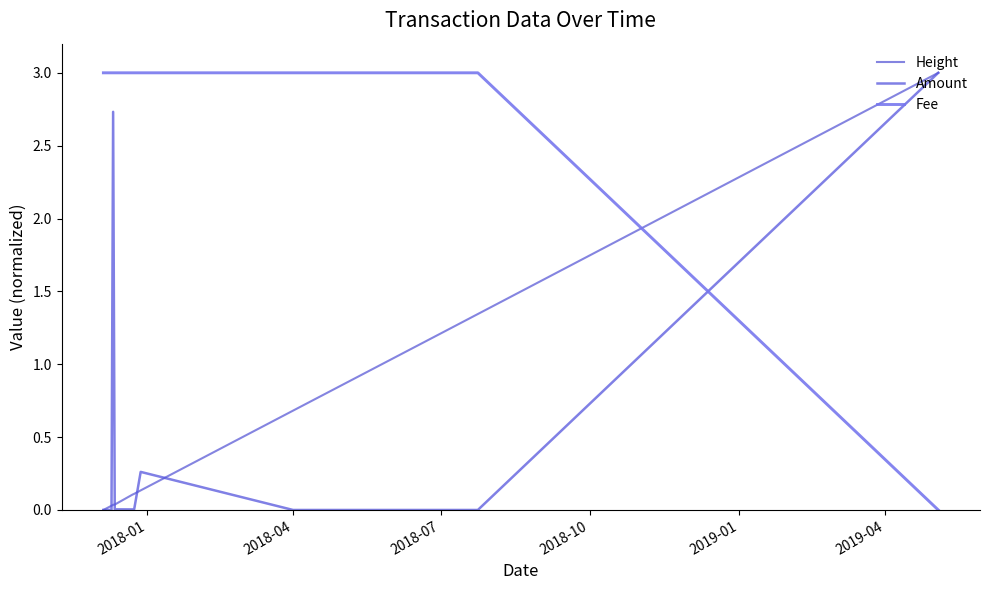

What is the label of the 10th point from the right?

2018-04